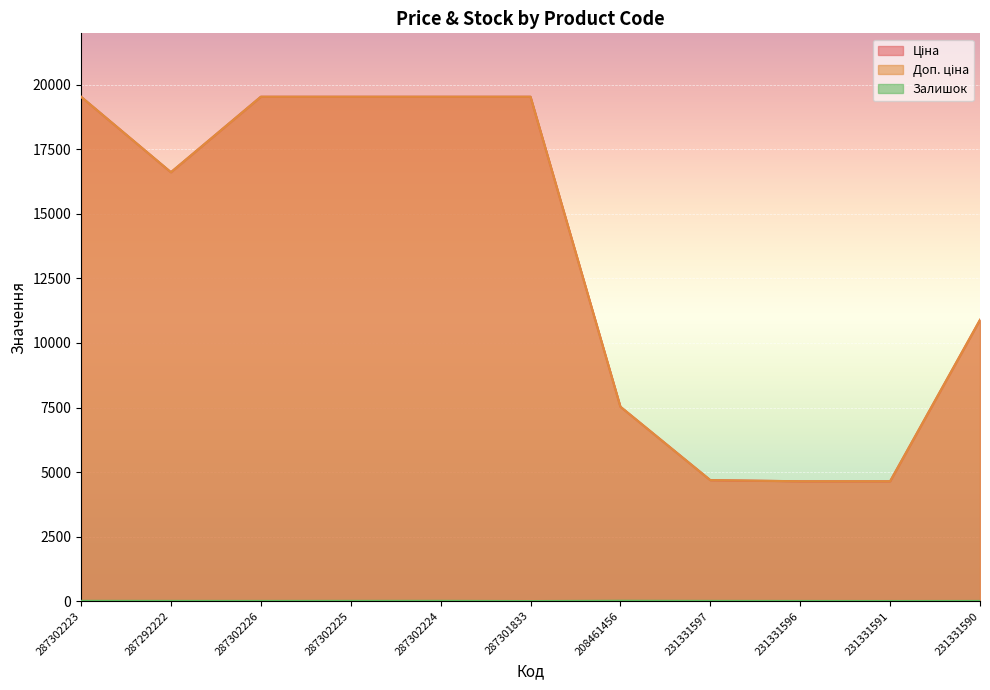

Which series has the largest total across all categories?

Ціна